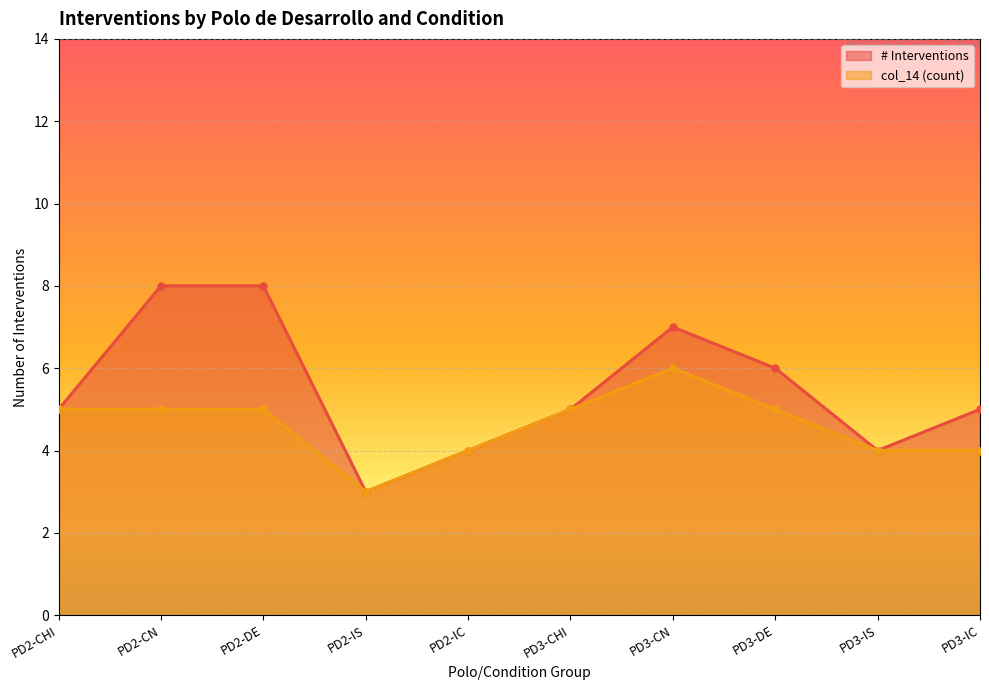

At which category does col_14 (count) reach its first local valley?

PD2-IS